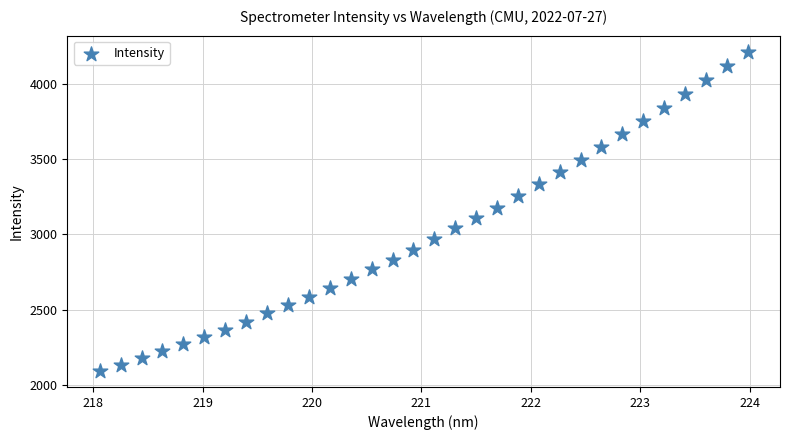

What is the range of X values (max minus min)?

5.9